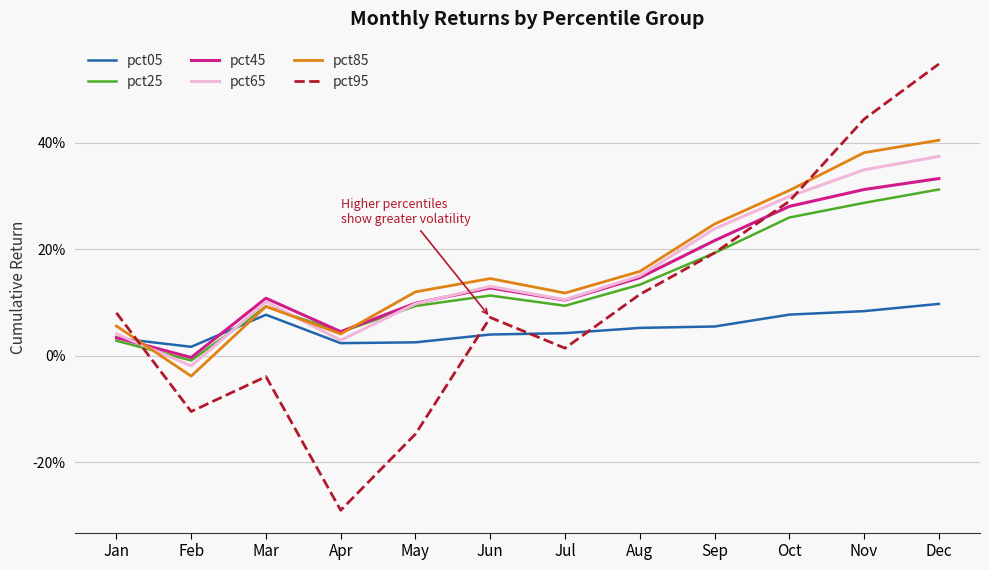

What is the difference between the highest and lowest values at Oct?

0.2